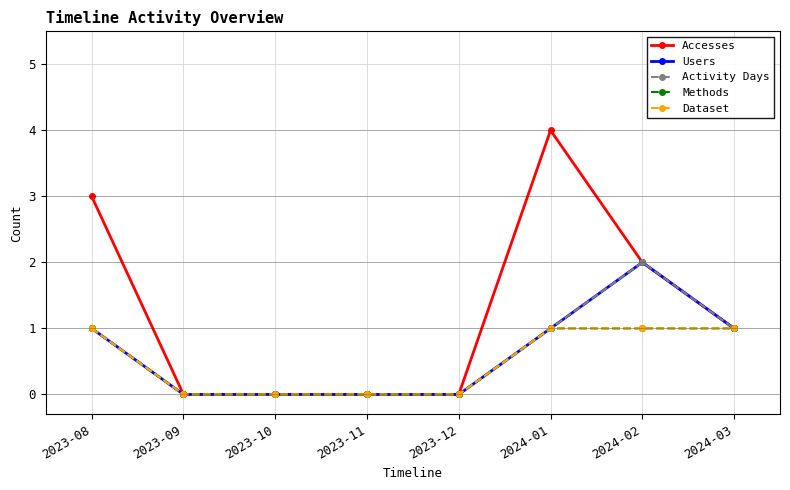

Reading left to right, transcribe all the data shown in this chart.

Accesses: 2023-08=3	2023-09=0	2023-10=0	2023-11=0	2023-12=0	2024-01=4	2024-02=2	2024-03=1
Users: 2023-08=1	2023-09=0	2023-10=0	2023-11=0	2023-12=0	2024-01=1	2024-02=2	2024-03=1
Activity Days: 2023-08=1	2023-09=0	2023-10=0	2023-11=0	2023-12=0	2024-01=1	2024-02=2	2024-03=1
Methods: 2023-08=1	2023-09=0	2023-10=0	2023-11=0	2023-12=0	2024-01=1	2024-02=1	2024-03=1
Dataset: 2023-08=1	2023-09=0	2023-10=0	2023-11=0	2023-12=0	2024-01=1	2024-02=1	2024-03=1